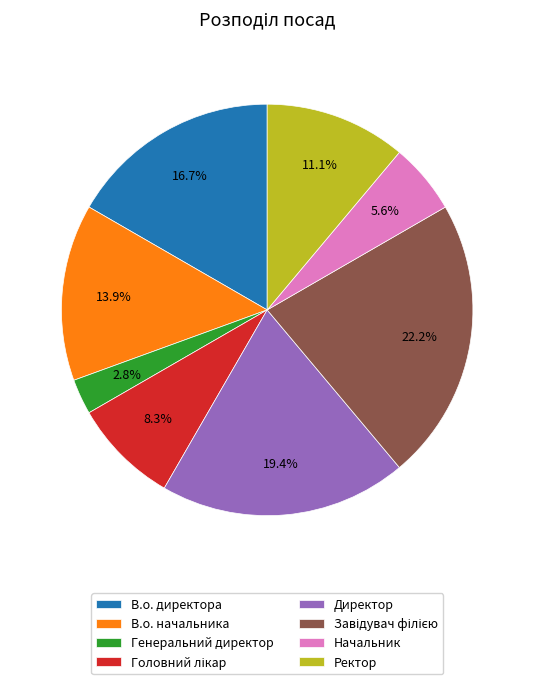

Is it true that Директор is 19% of the pie?

True